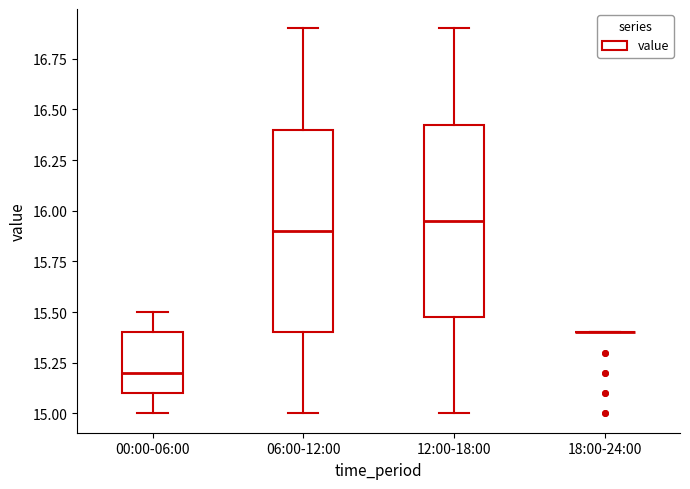

Comparing the boxes themselves (not the whiskers), which one is the tallest?

06:00-12:00